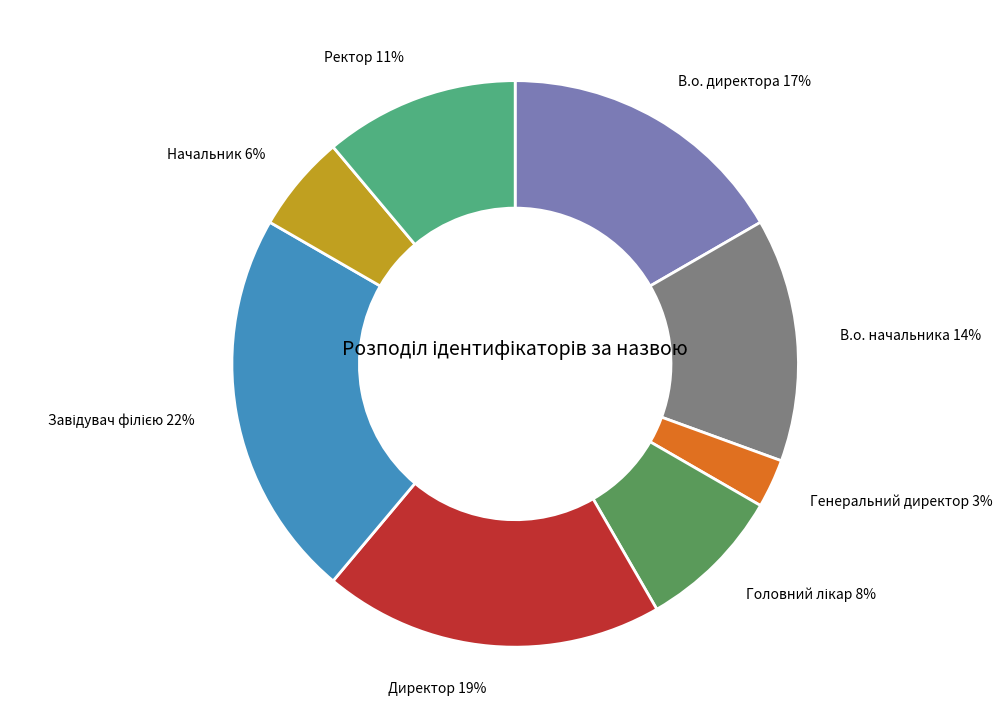

The В.о. начальника slice represents 4% of the pie. True or false?

False